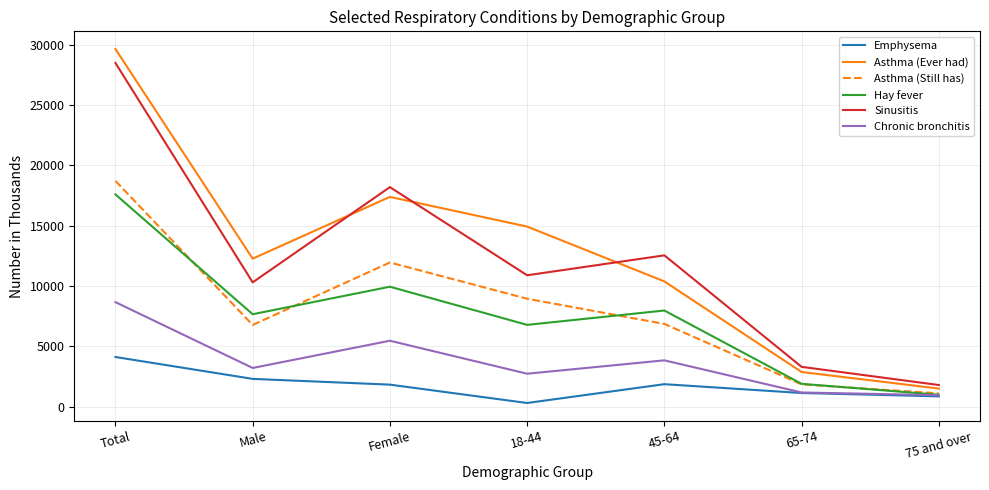

What position from the left is 18-44?

4